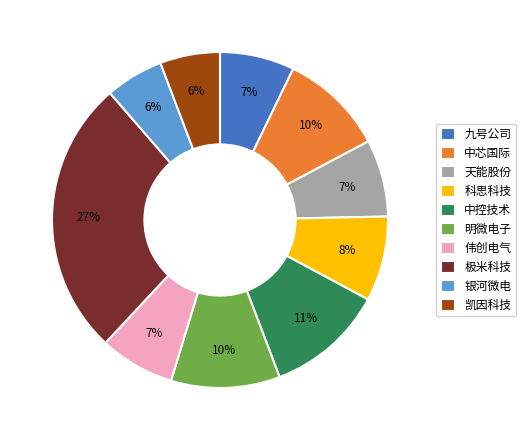

What percentage is the 凯因科技 slice, to the nearest percent?

6%